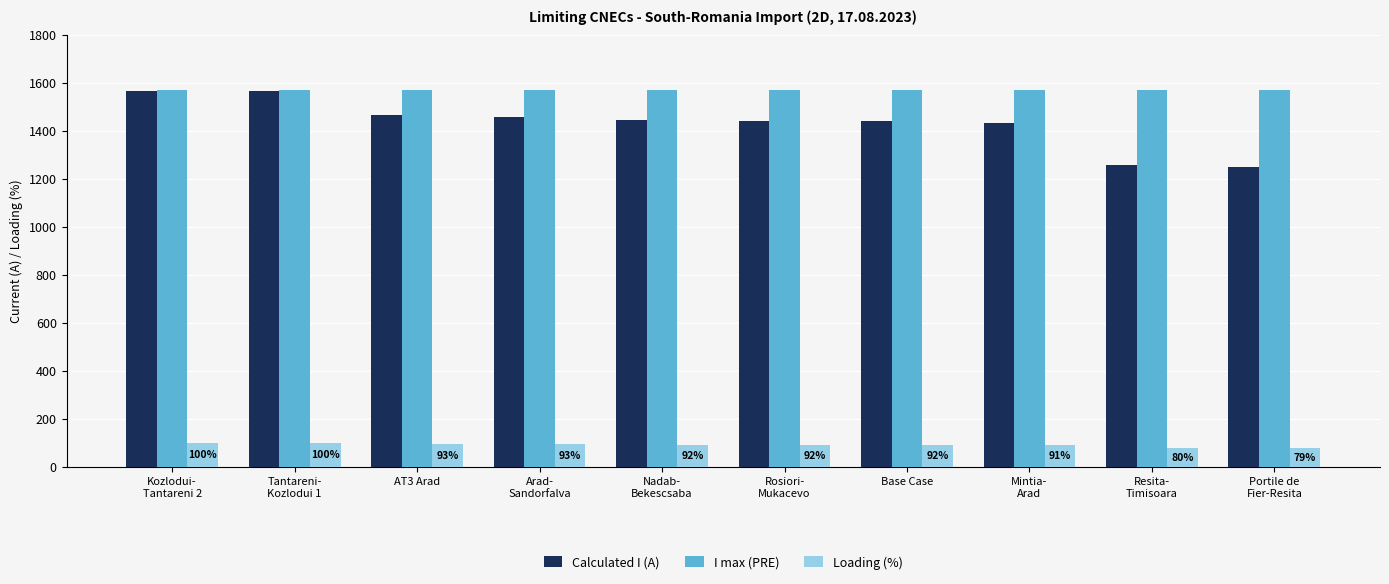

Which series has the largest range (max minus min)?

Calculated I (A)